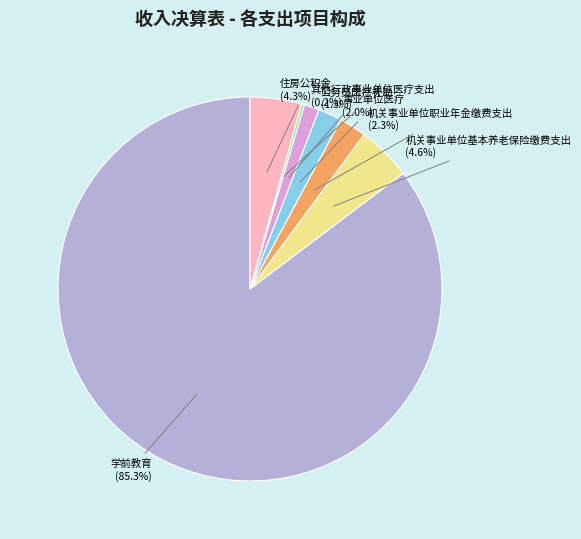

Which slice is the largest?

学前教育